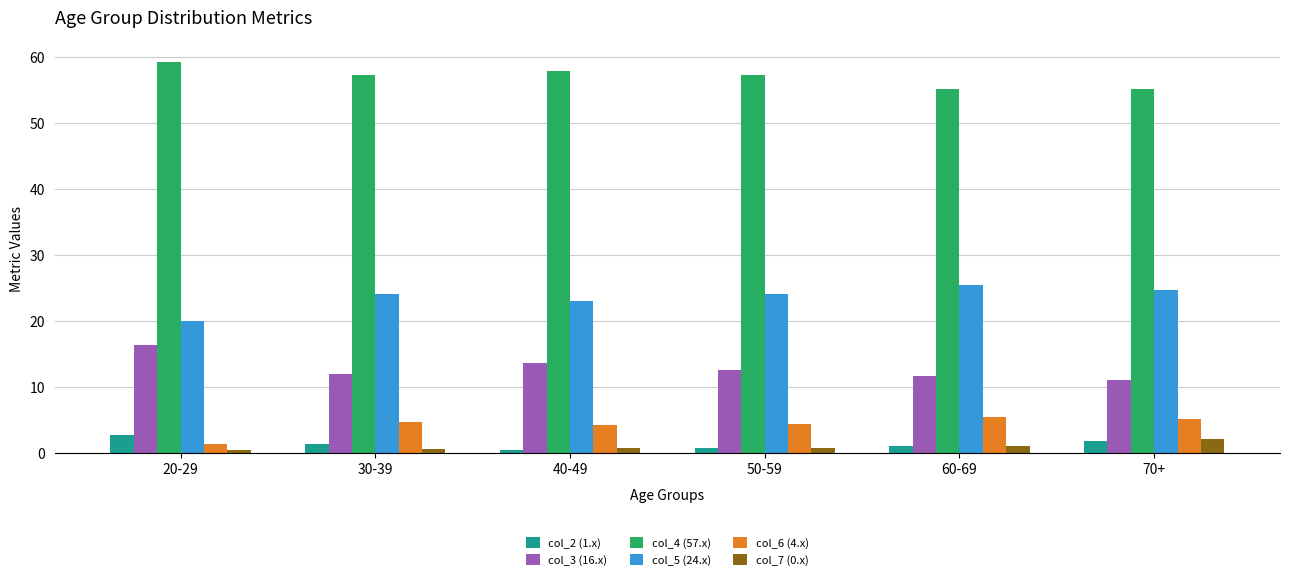

Which series has the largest total across all categories?

col_4 (57.x)